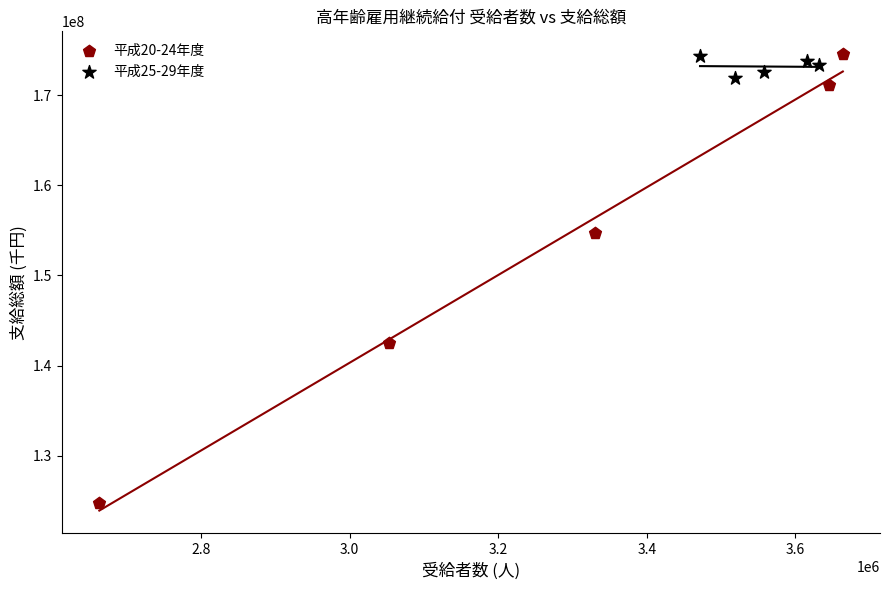

Which series contains the lowest Y value?

平成20-24年度